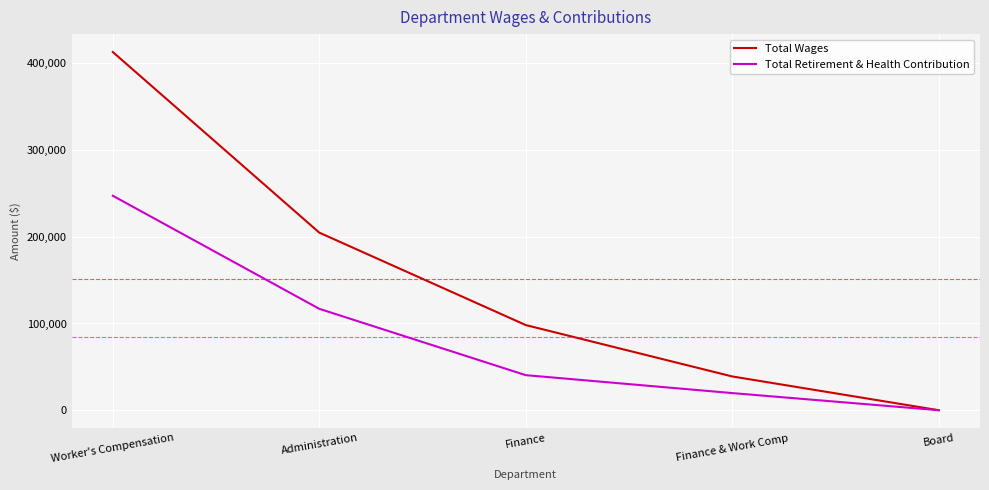

What is the spread (max minus min) of values at Administration?

87868